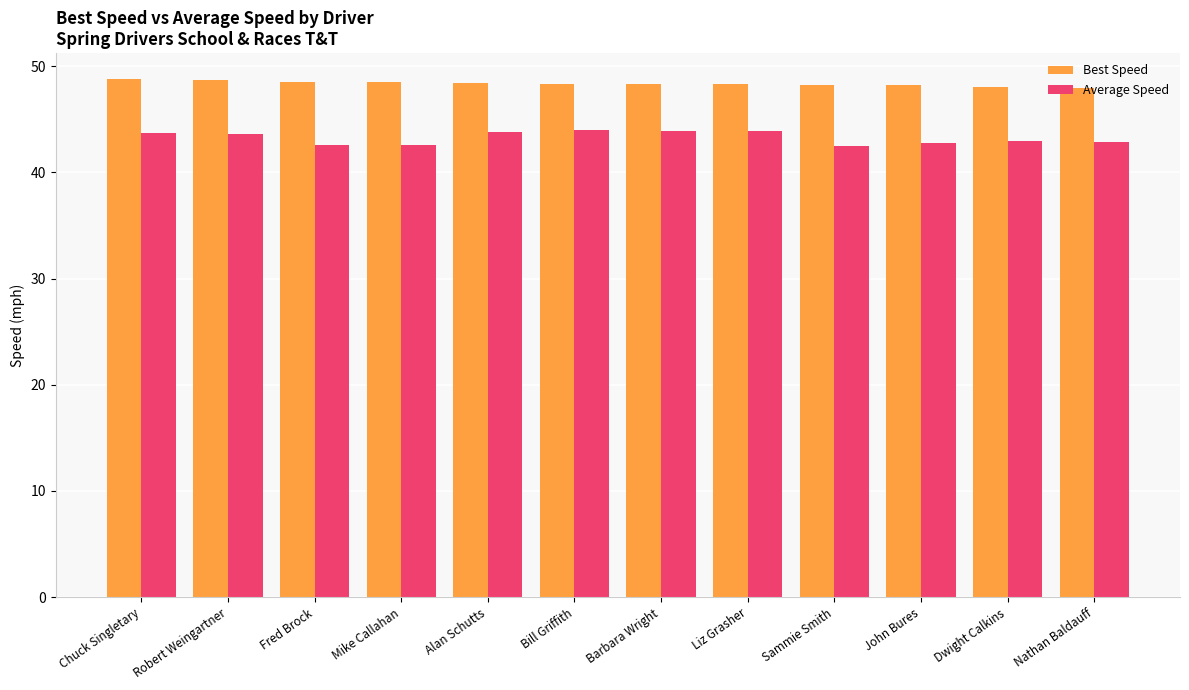

The Average Speed series shows 72.0 at Sammie Smith. True or false?

False